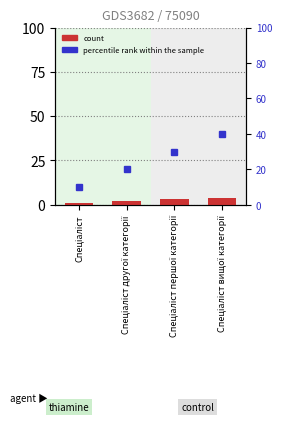

How many groups of bars are there?

4